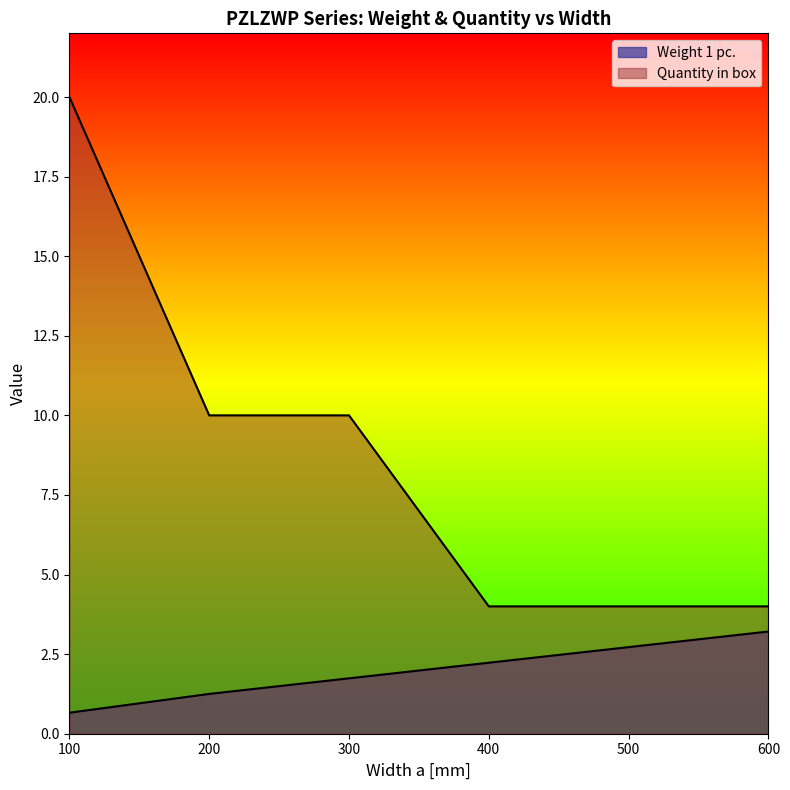

How many Quantity in box values are between 4 and 10?

5